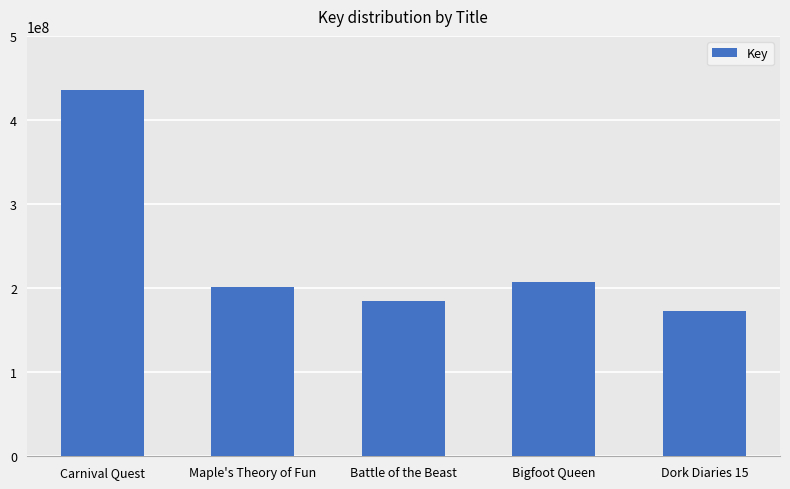

The value at Dork Diaries 15 is 172894096. True or false?

True